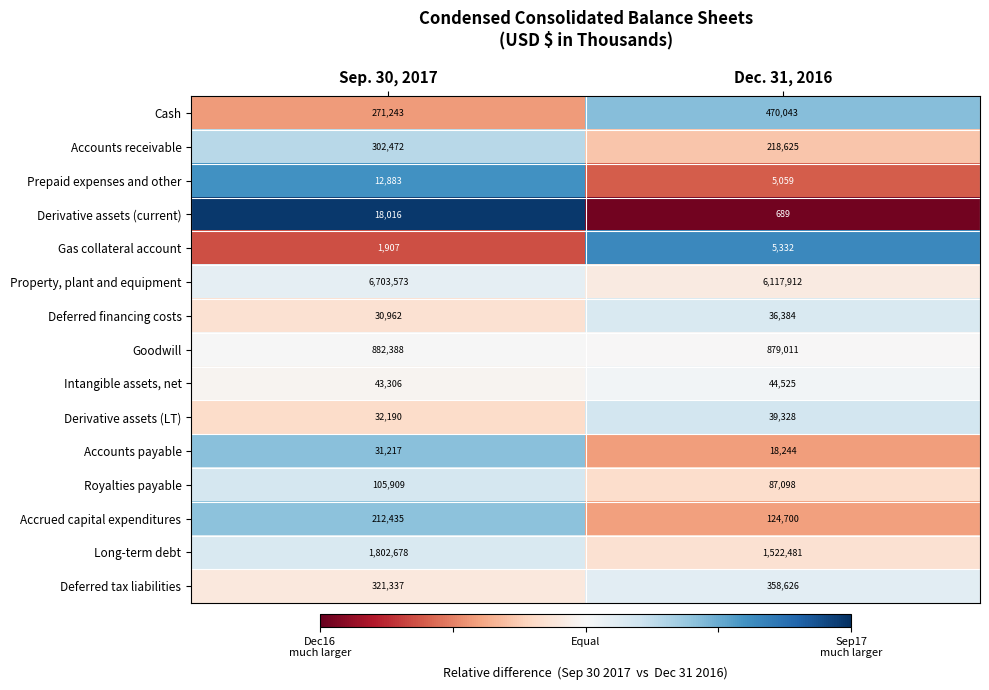

How many series are shown in this chart?

15